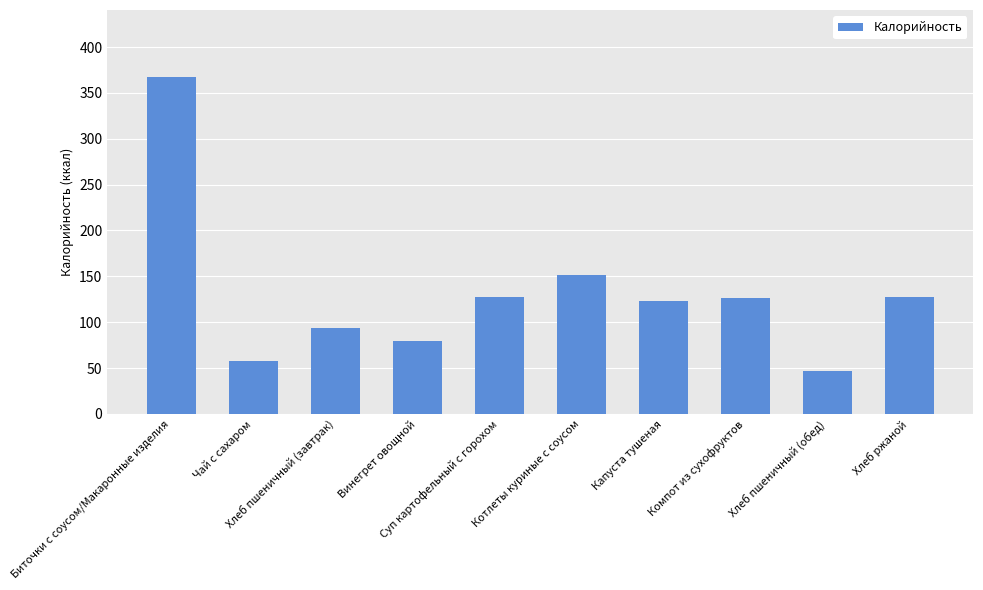

What is the label of the 1st bar from the right?

Хлеб ржаной